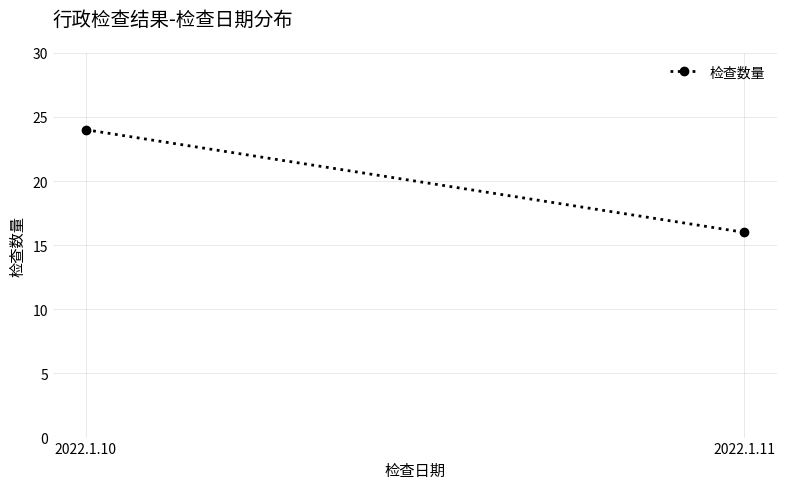

Rank the categories by value from highest to lowest.

2022.1.10, 2022.1.11